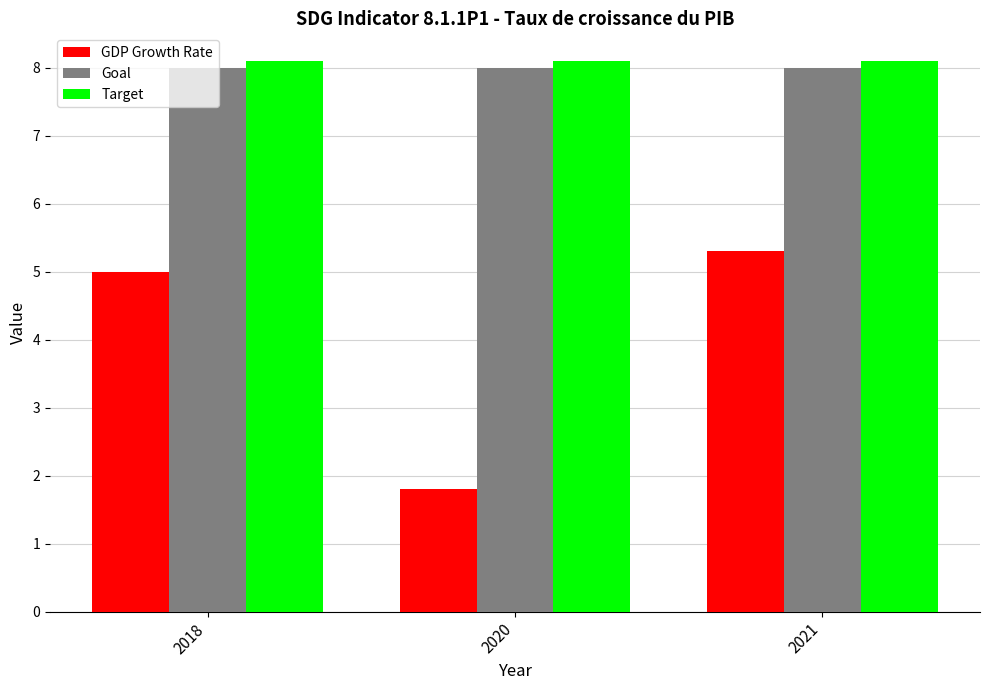

What is the value of the GDP Growth Rate bar at the 2nd from the left?

1.8